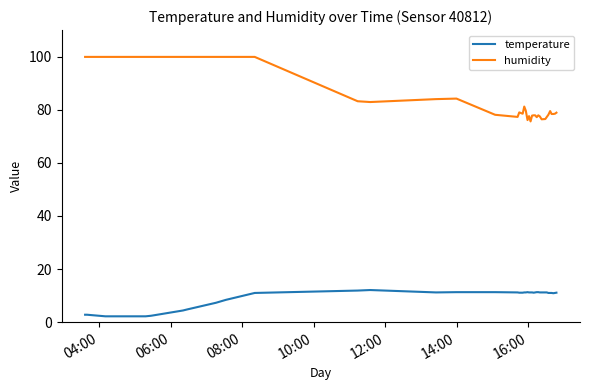

Which series has the largest range (max minus min)?

humidity